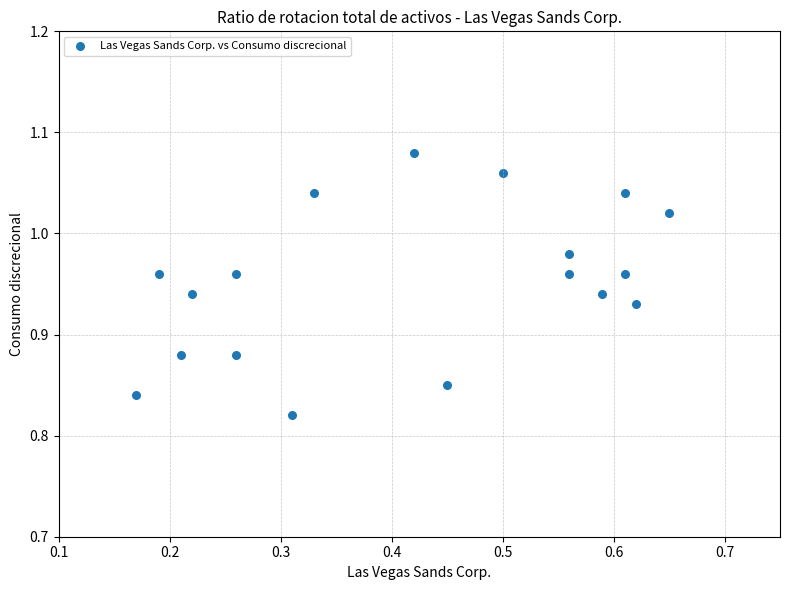

What is the range of X values (max minus min)?

0.5